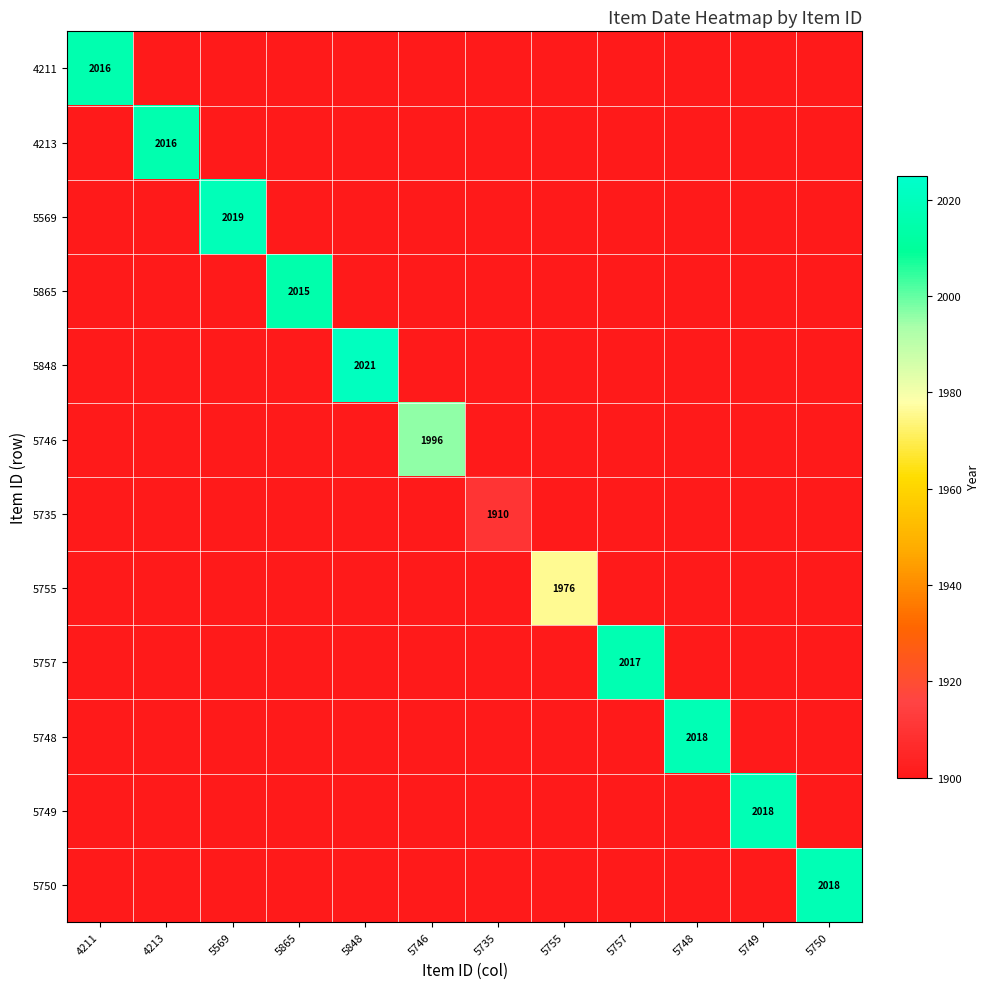

At 5746, list the series in order from largest to smallest.

5746, 4211, 4213, 5569, 5865, 5848, 5735, 5755, 5757, 5748, 5749, 5750